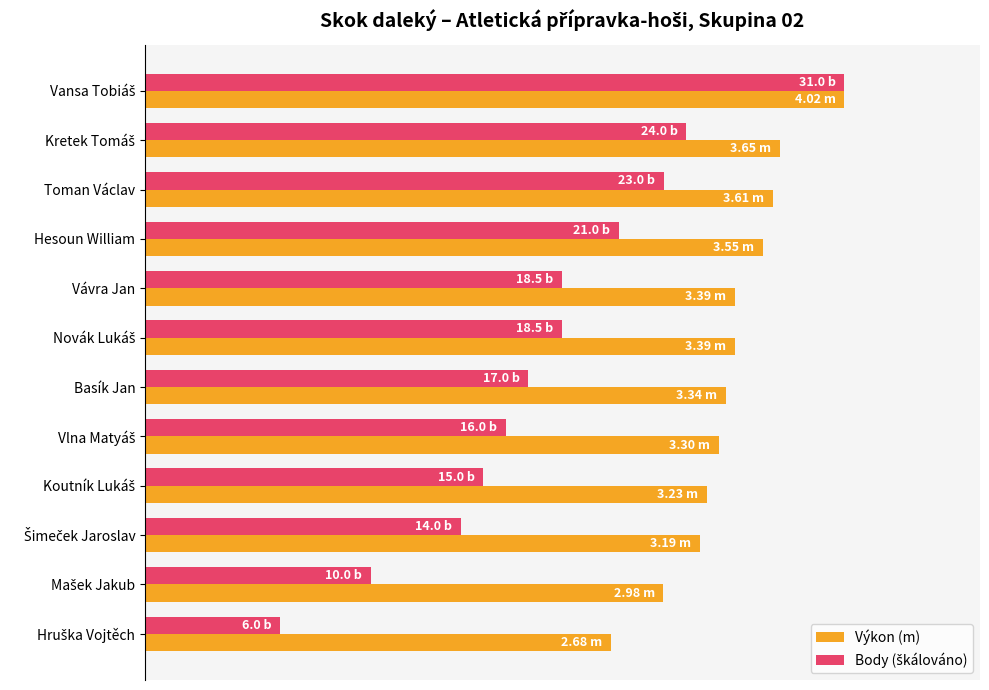

Which series has the widest spread of values?

Body (škálováno)